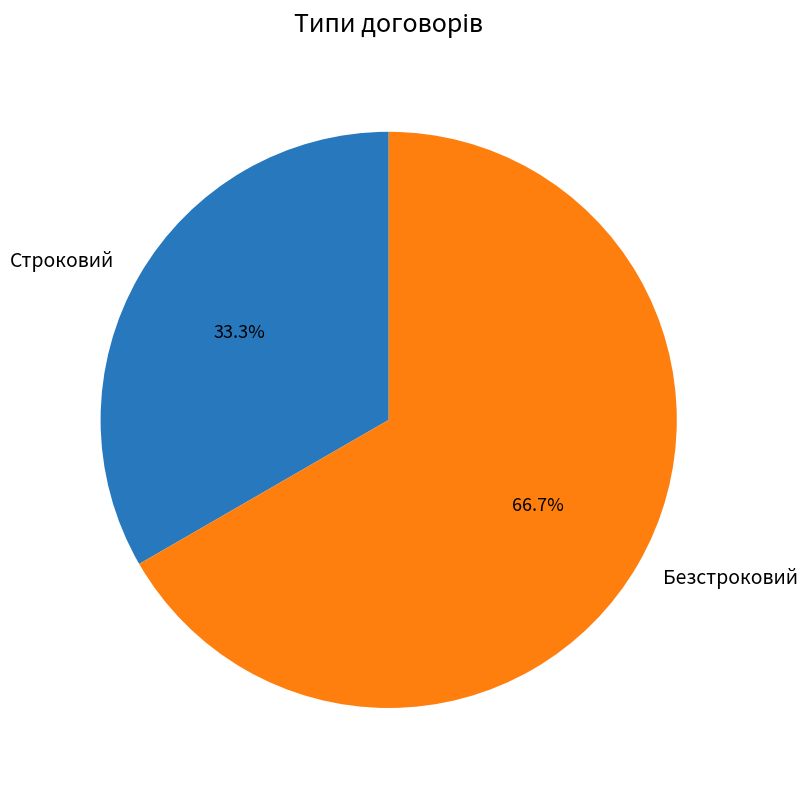

Which slice is the largest?

Безстроковий